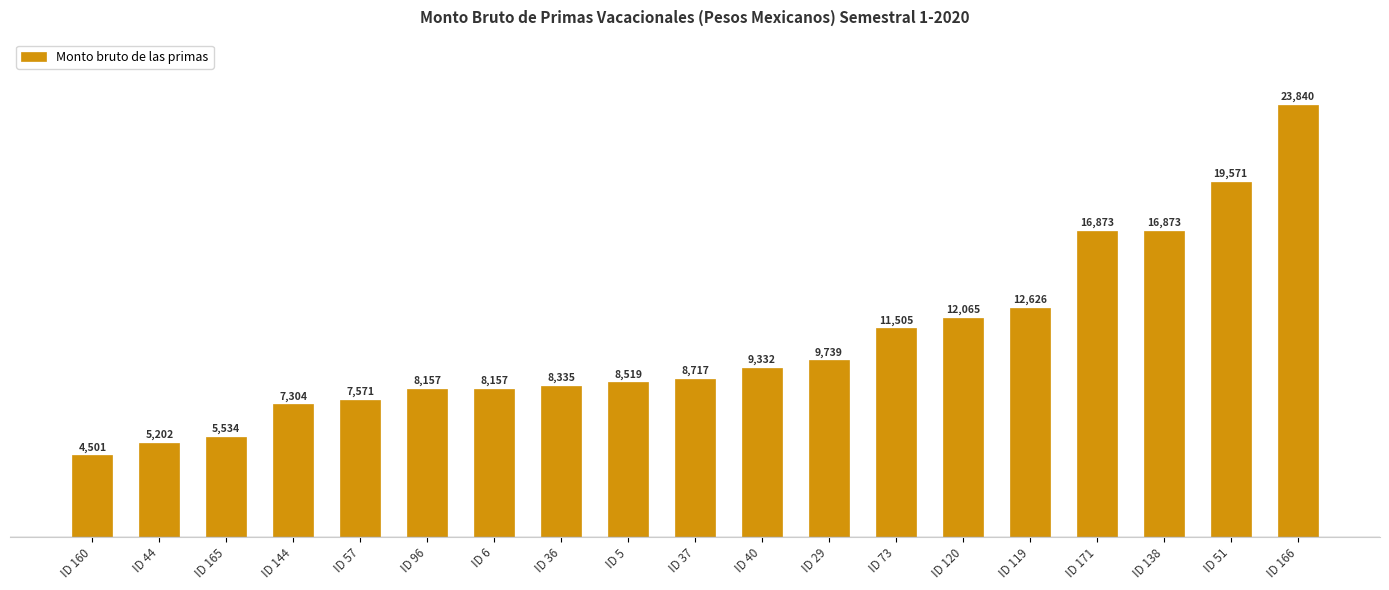

What is the minimum value shown in the chart?

4501.5